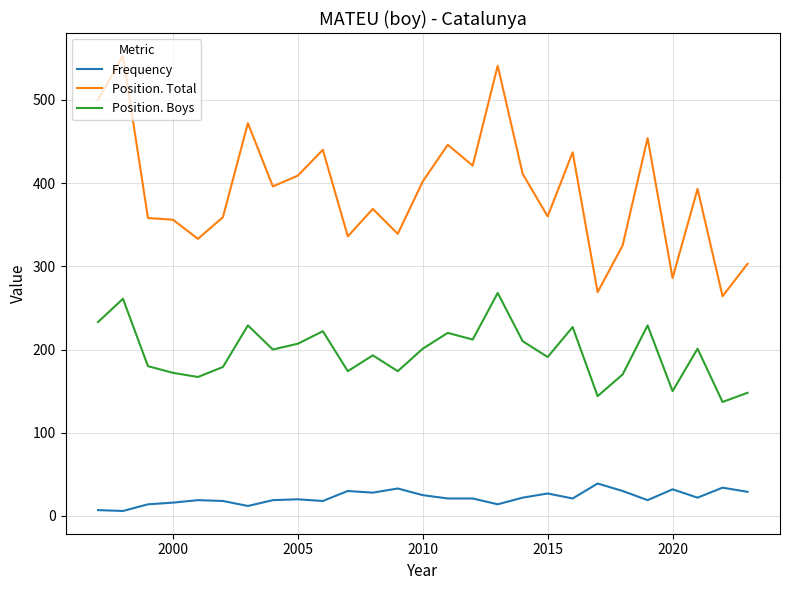

Which series has the largest total across all categories?

Position. Total